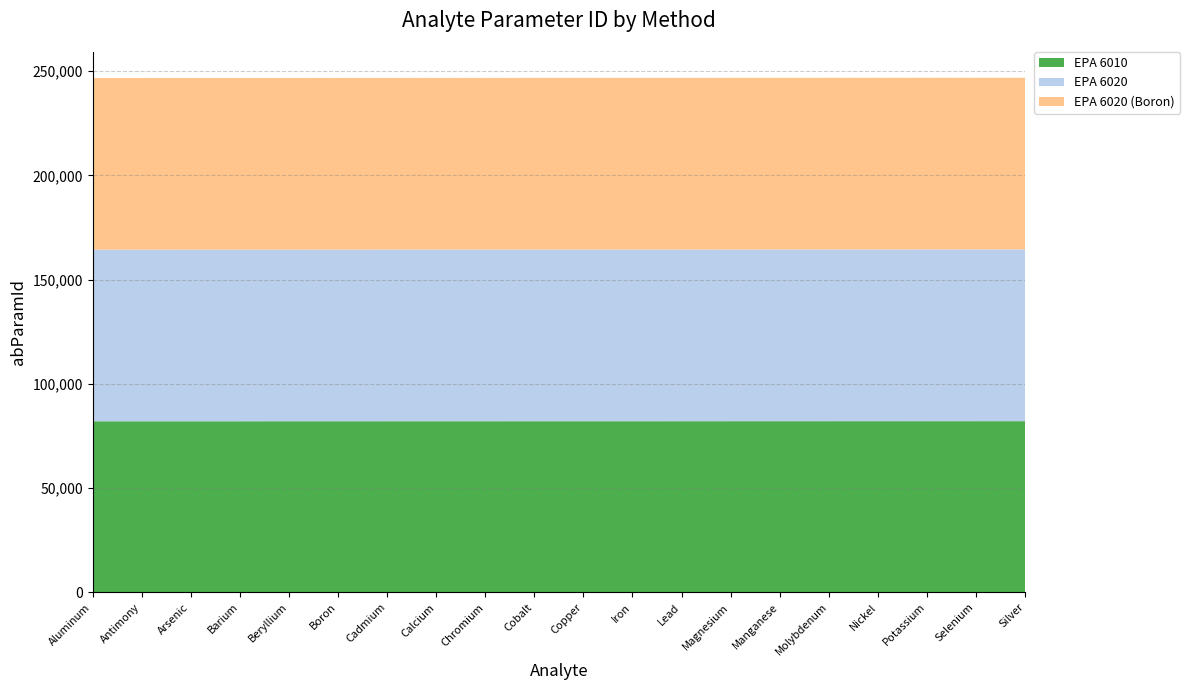

Reading right to left, what are all the values shown in this chart?

EPA 6010: 82114	82111	82108	82105	82102	82098	82095	82089	82086	82083	82080	82077	82074	82071	82068	82065	82062	82059	82056	82053
EPA 6020: 82373	82370	82367	82364	82361	82358	82355	82352	82349	82346	82343	82340	82337	82334	82331	82326	82323	82320	82317	82314
EPA 6020 (Boron): 82329	82329	82329	82329	82329	82329	82329	82329	82329	82329	82329	82329	82329	82329	82329	82329	82329	82329	82329	82329